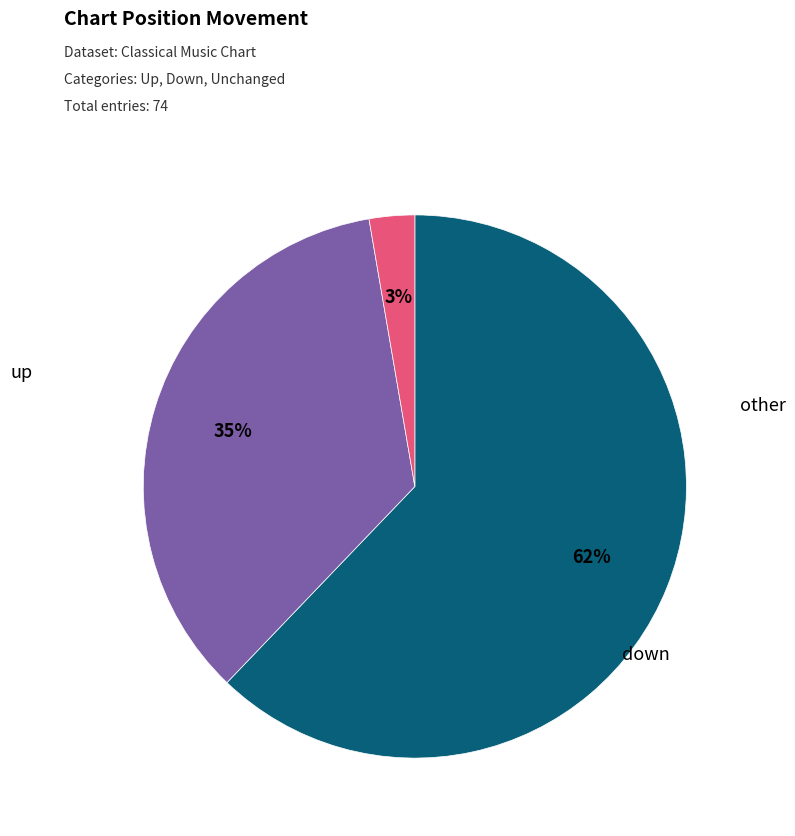

Does any single category account for the majority?

Yes